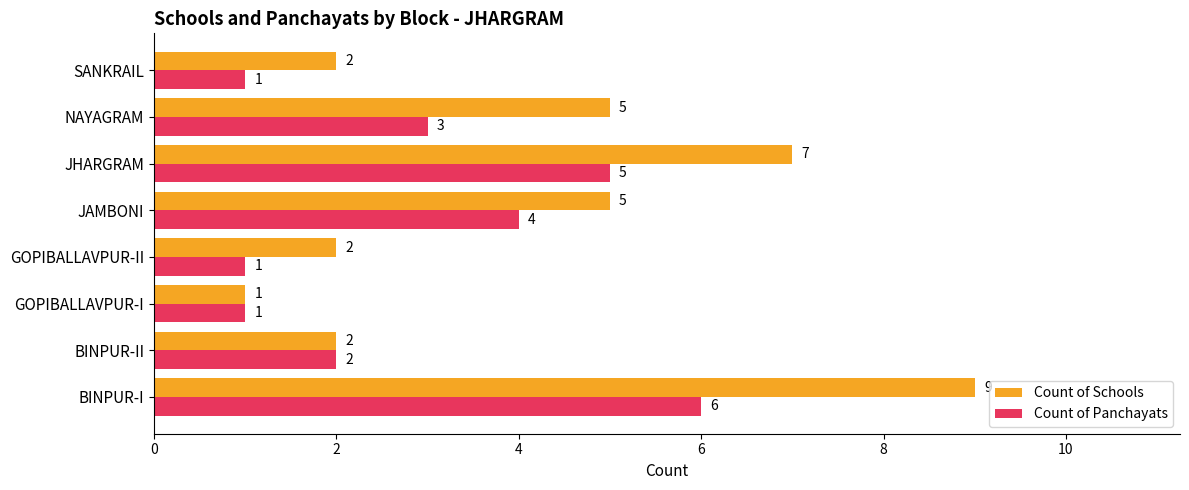

Count the Count of Schools values in the range 2 to 7.

6